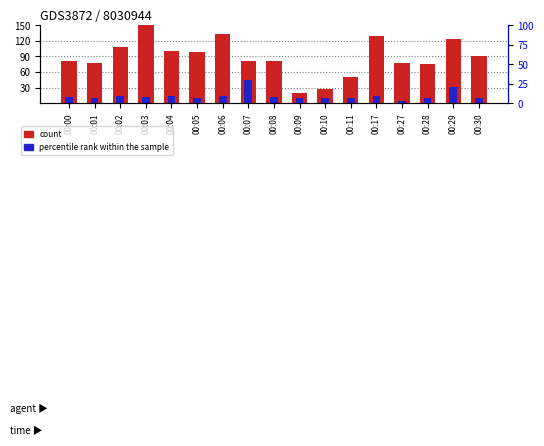

Are the bars horizontal?

No